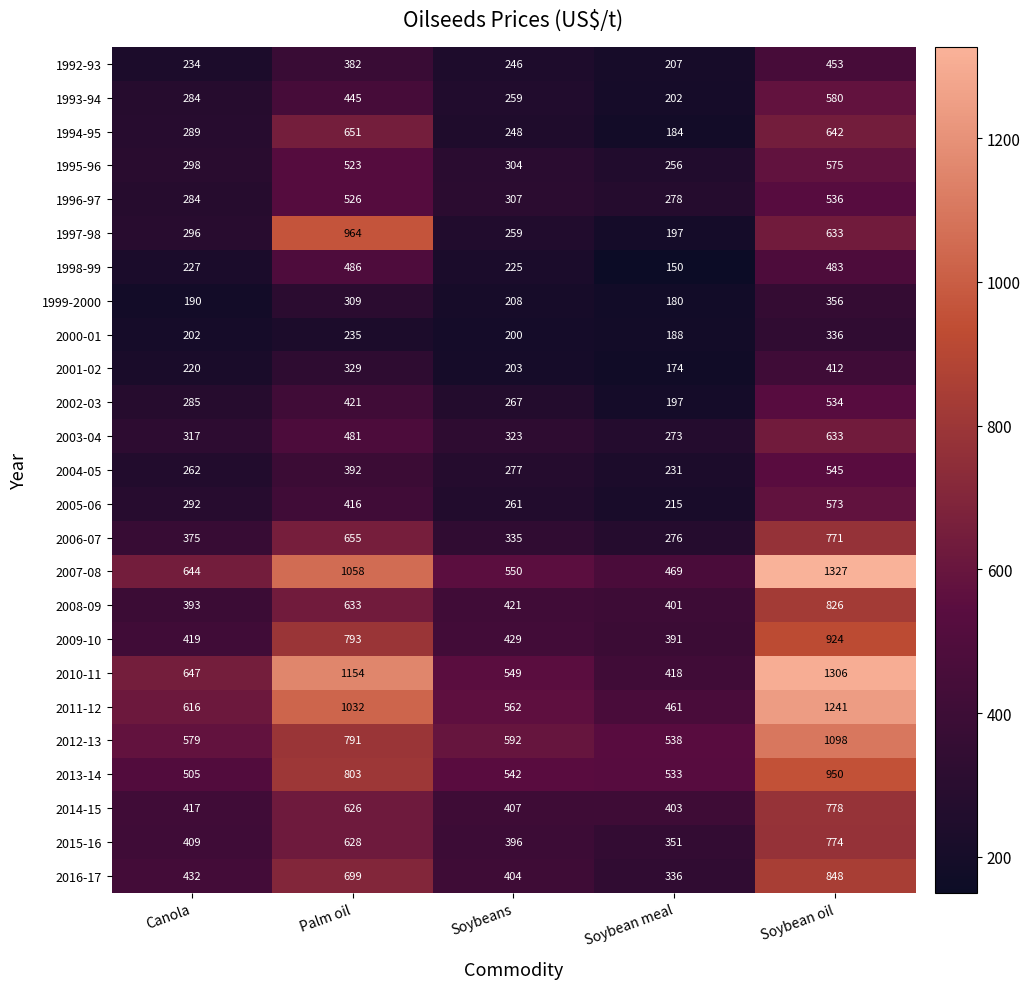

At how many categories does at least one series exceed 388?

5